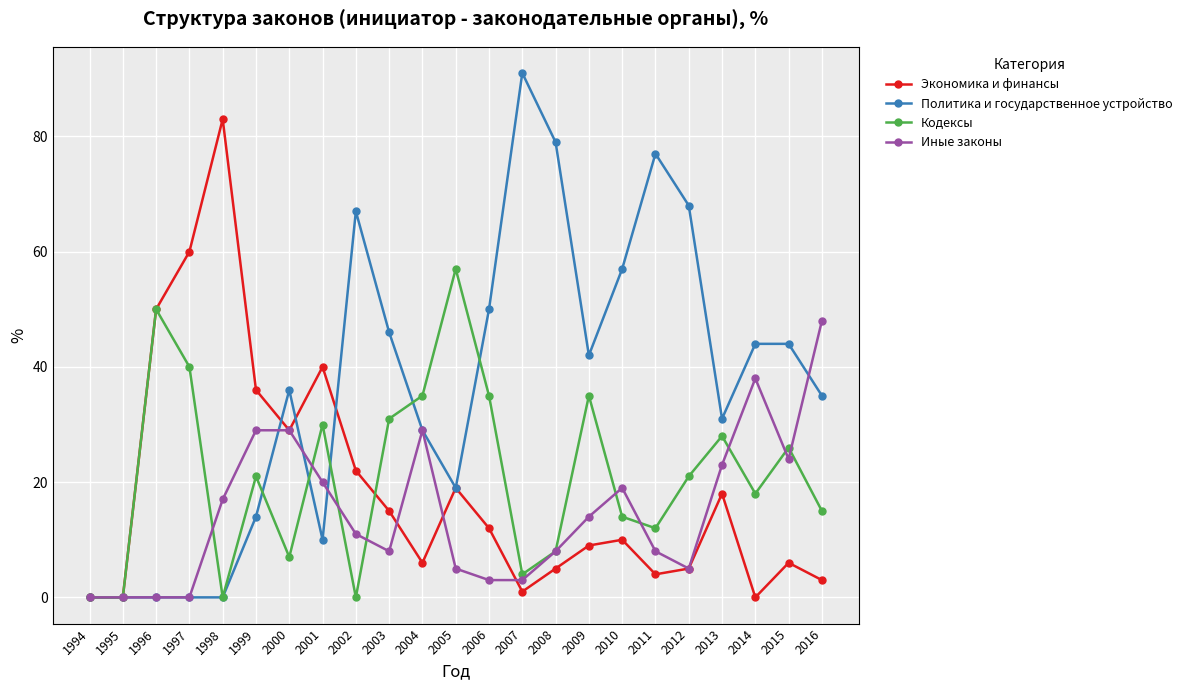

How many values in the Иные законы series are below 11?

11